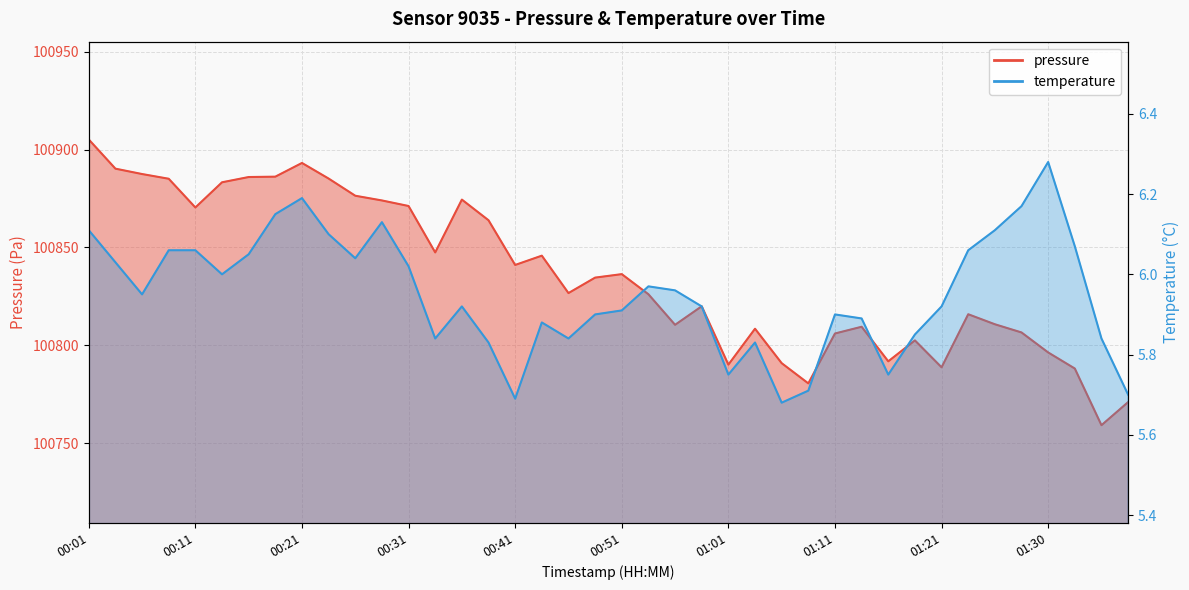

Between 01:28 and 00:01, which is larger?

00:01